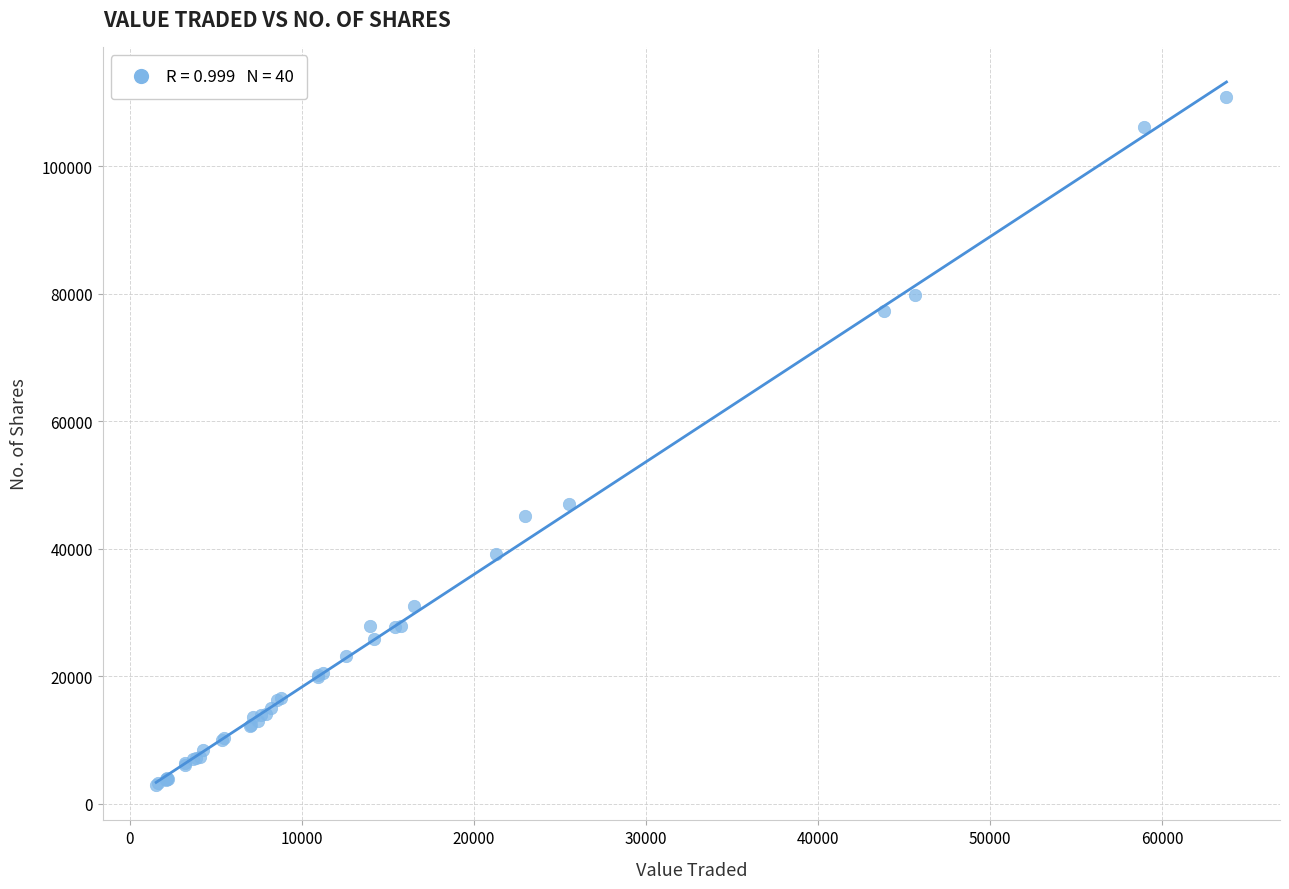

What Y value in the scatter plot is closest to 56878?

47049